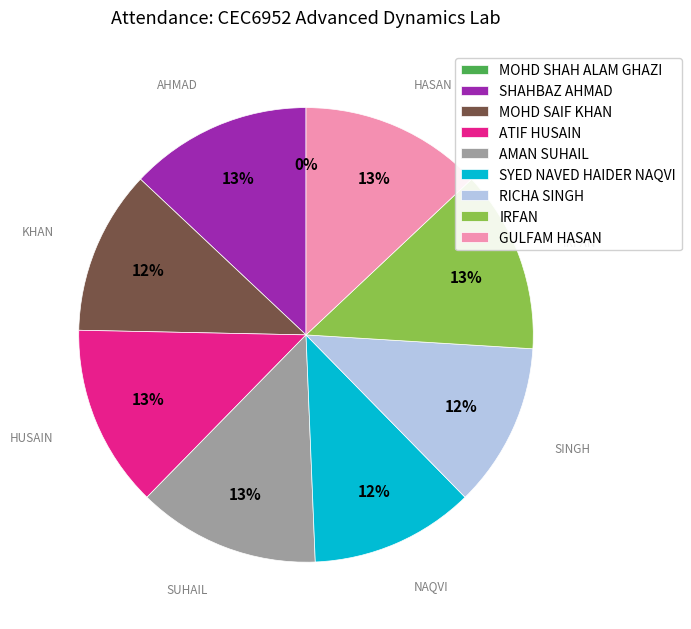

What portion of the pie excludes SHAHBAZ AHMAD?

87.0%